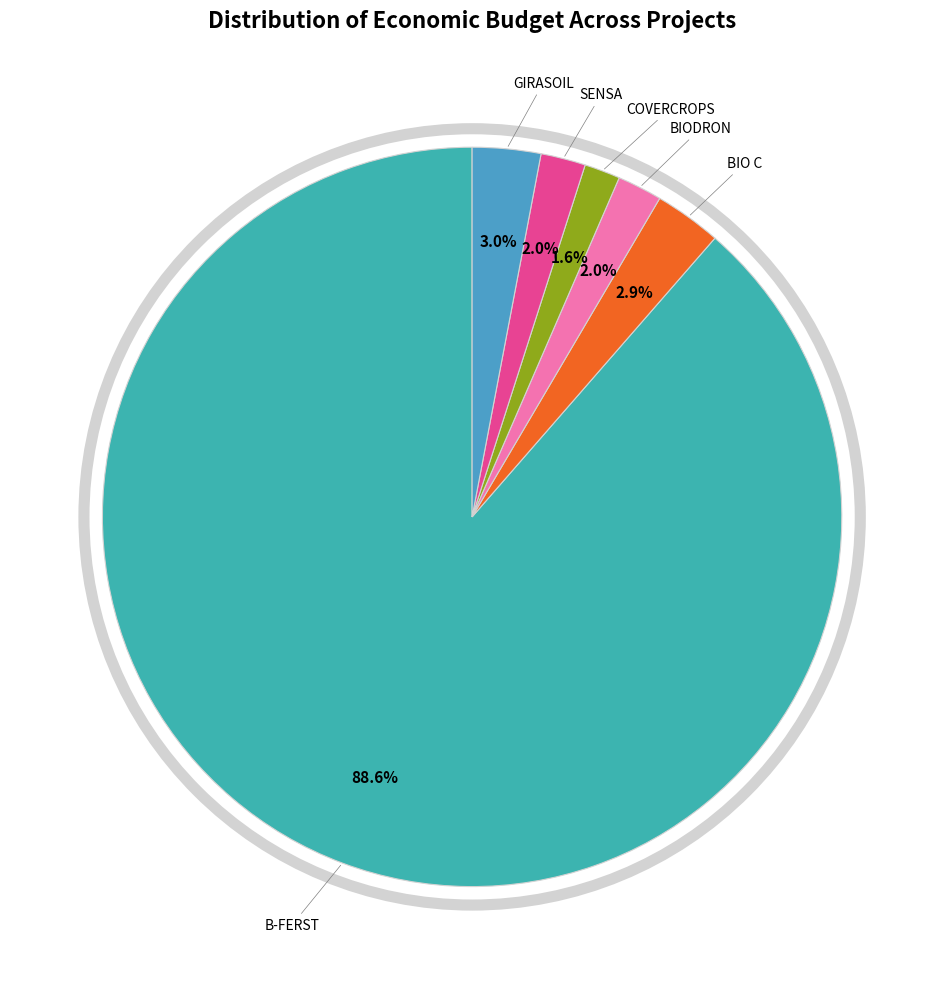

The GIRASOIL slice represents 3% of the pie. True or false?

True